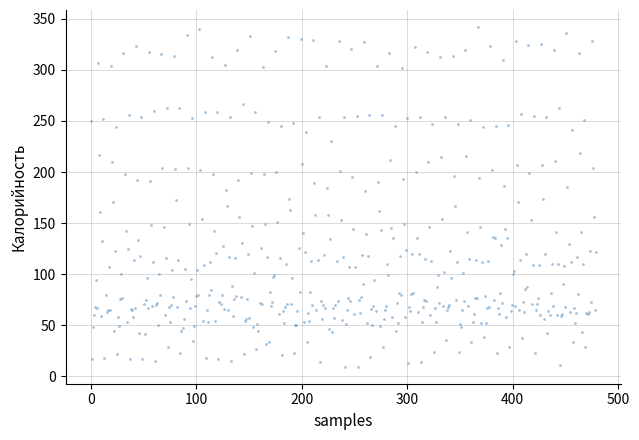

What is the range of Y values (max minus min)?

332.8